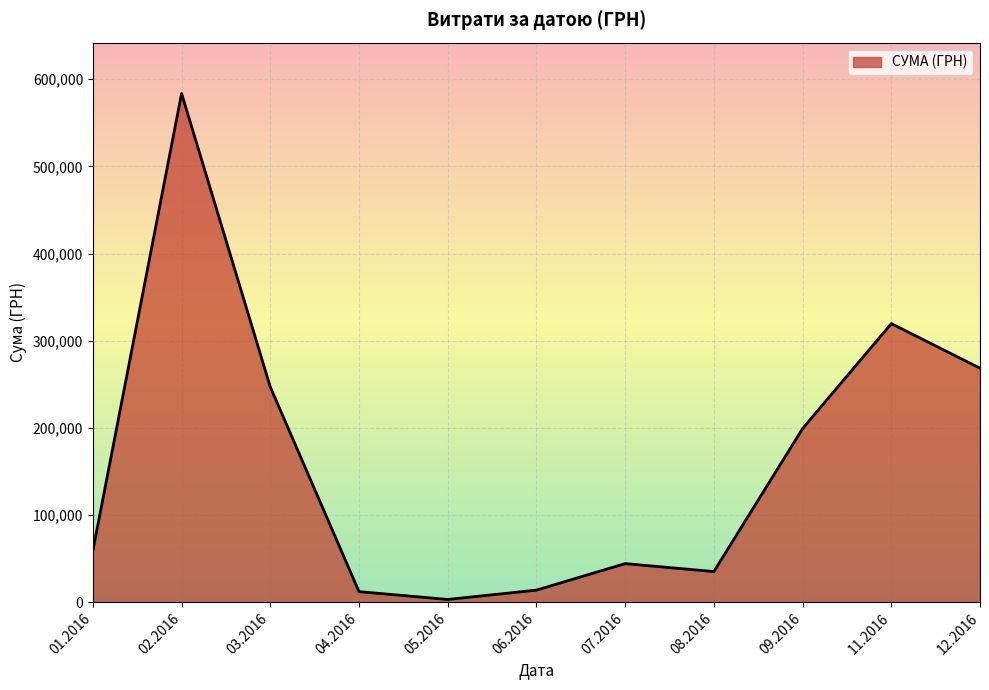

What is the difference between the maximum and minimum values?

580399.0